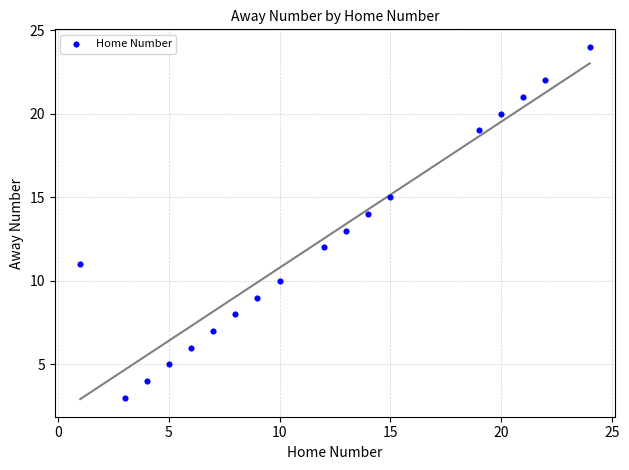

What is the range of X values (max minus min)?

23